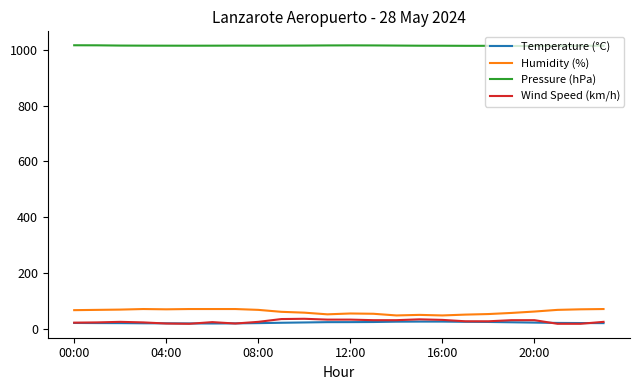

In Humidity (%), how many points are lower than both neighbors (excluding endpoints)?

4